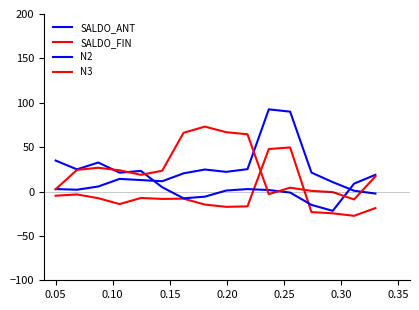

Is this an area chart (filled region under the line)?

No